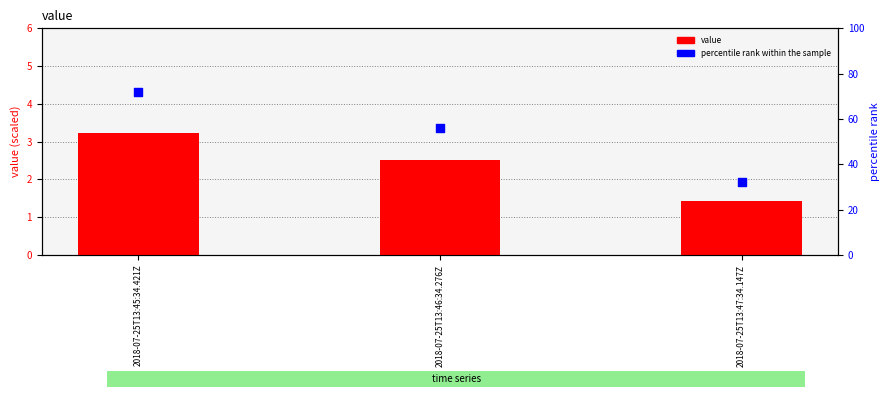

Is the value of percentile rank within the sample at 2018-07-25T13:46:34.276Z greater than the value of value (scaled) at 2018-07-25T13:46:34.276Z?

Yes